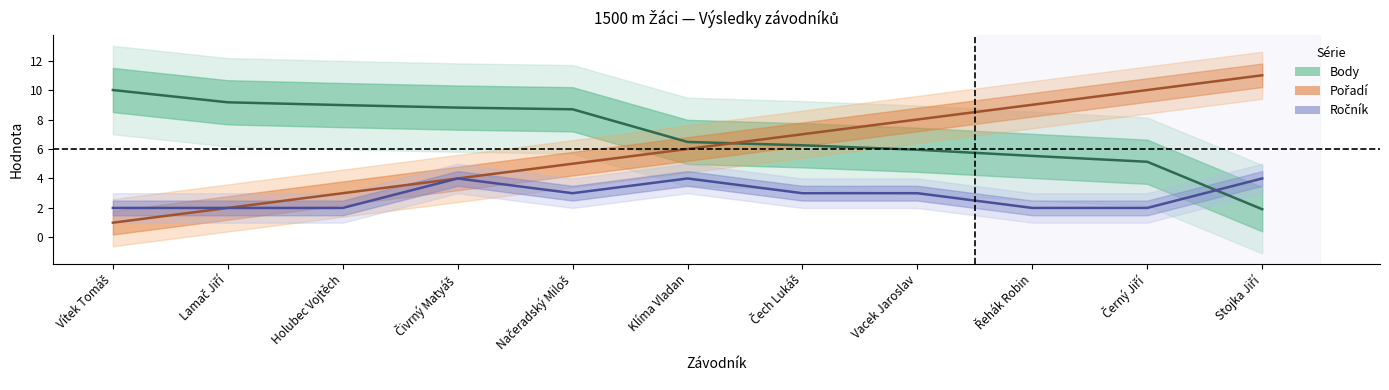

What are all the series names shown in the legend?

Body (centre), Pořadí (centre), Ročník (centre)